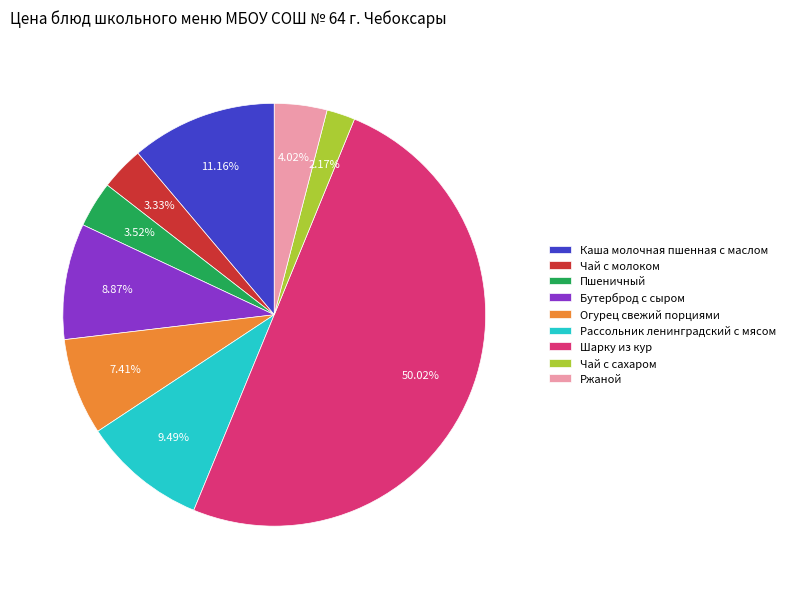

What percentage do Пшеничный and Ржаной together represent?

7.5%